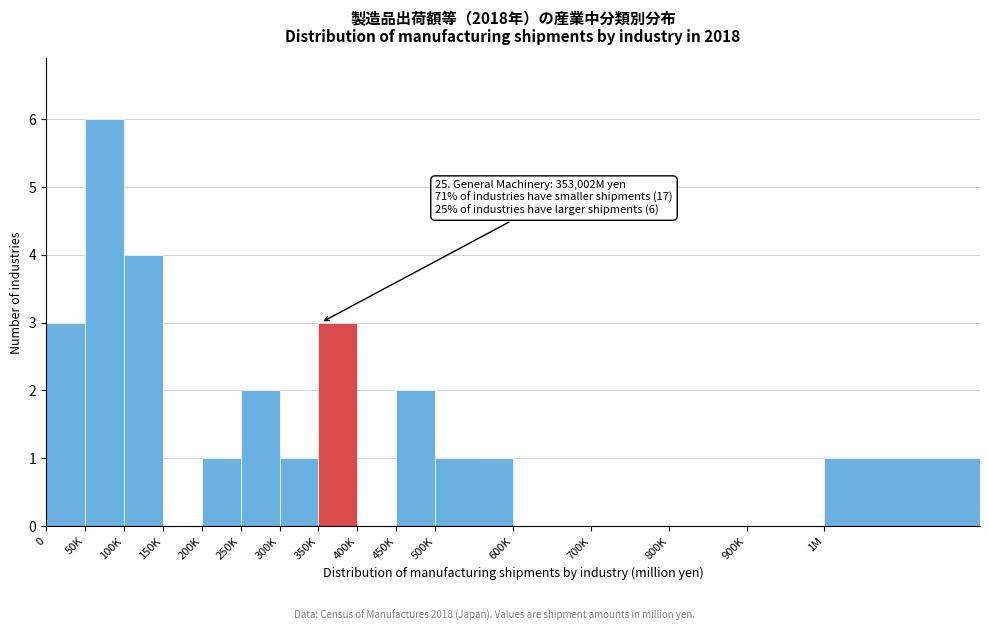

Reading left to right, what are all the values shown in this chart?

0=3	50K=6	100K=4	150K=0	200K=1	250K=2	300K=1	350K=3	400K=0	450K=2	500K=1	600K=0	700K=0	800K=0	900K=0	1M=1